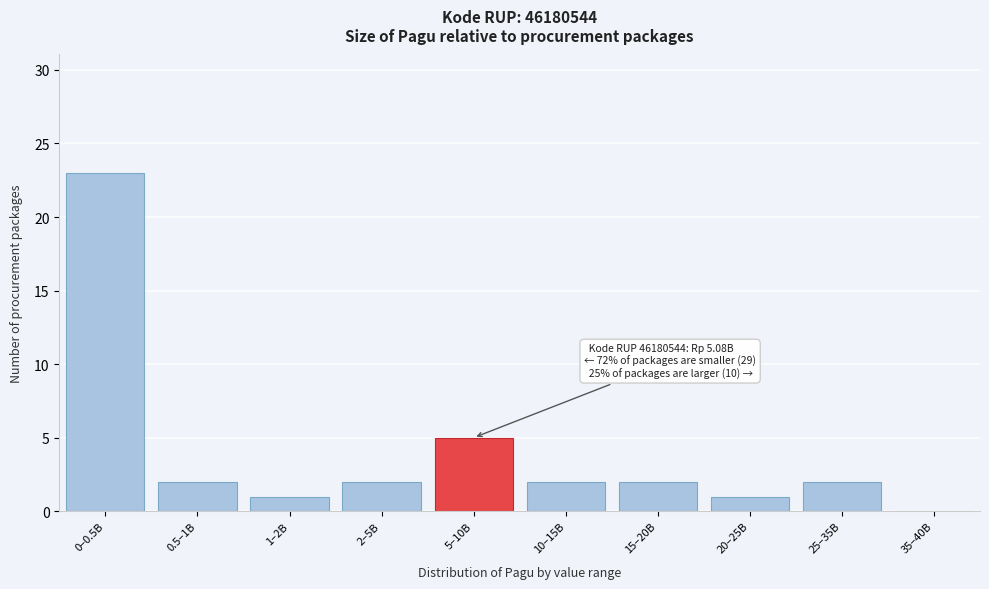

Reading left to right, list all the values displayed in this chart.

0–0.5B=23	0.5–1B=2	1–2B=1	2–5B=2	5–10B=5	10–15B=2	15–20B=2	20–25B=1	25–35B=2	35–40B=0